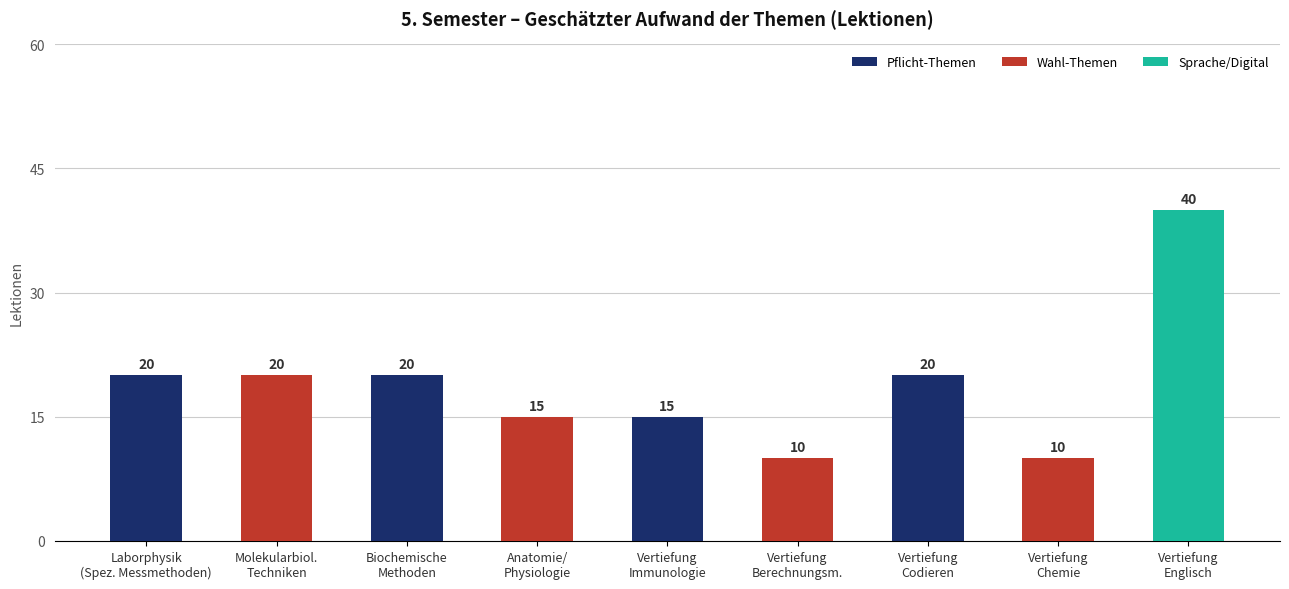

Count the values in the range 15 to 20.

6